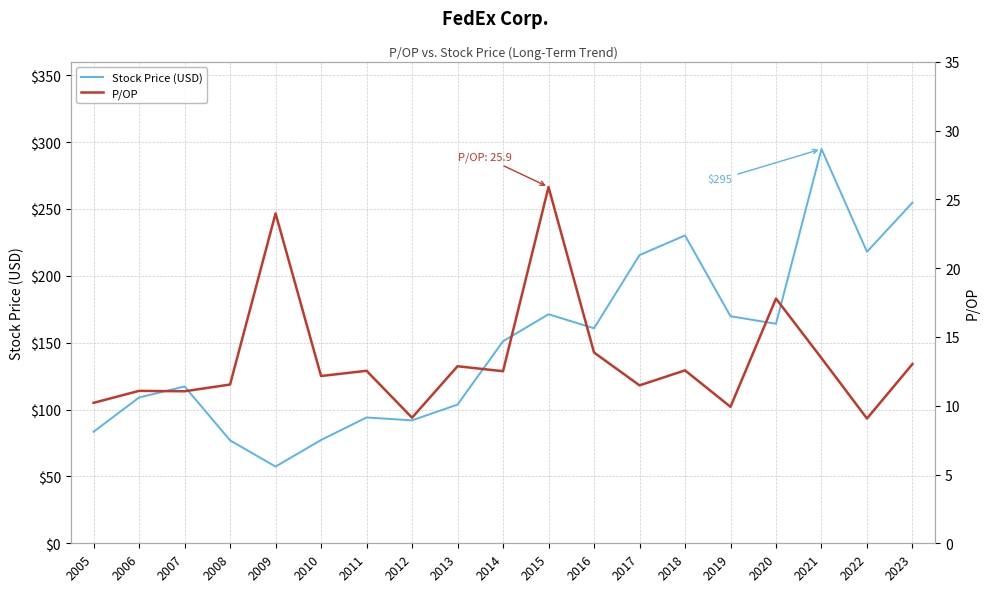

How many lines are shown in the chart?

2